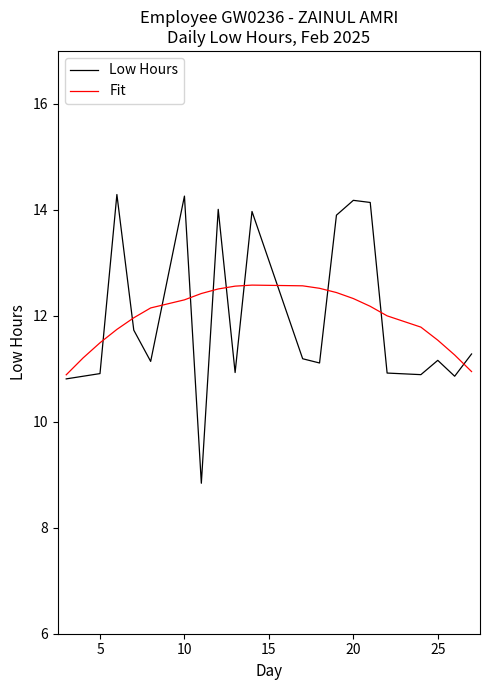

Which series has the largest range (max minus min)?

Low Hours